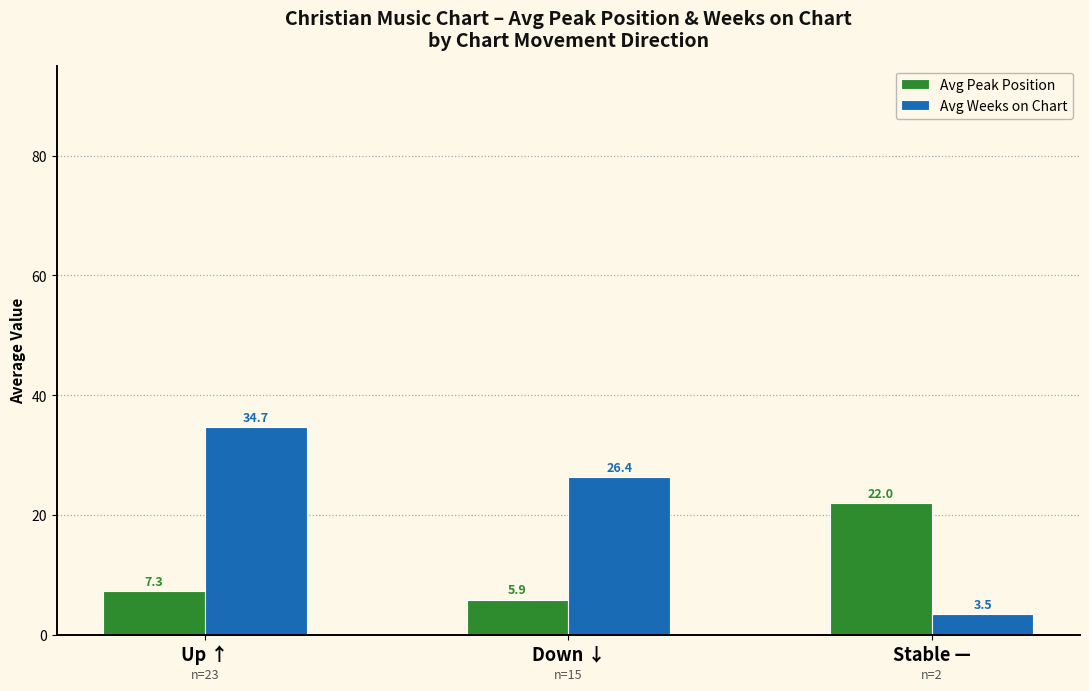

What is the difference between the second highest and minimum values in the Avg Peak Position series?

1.4